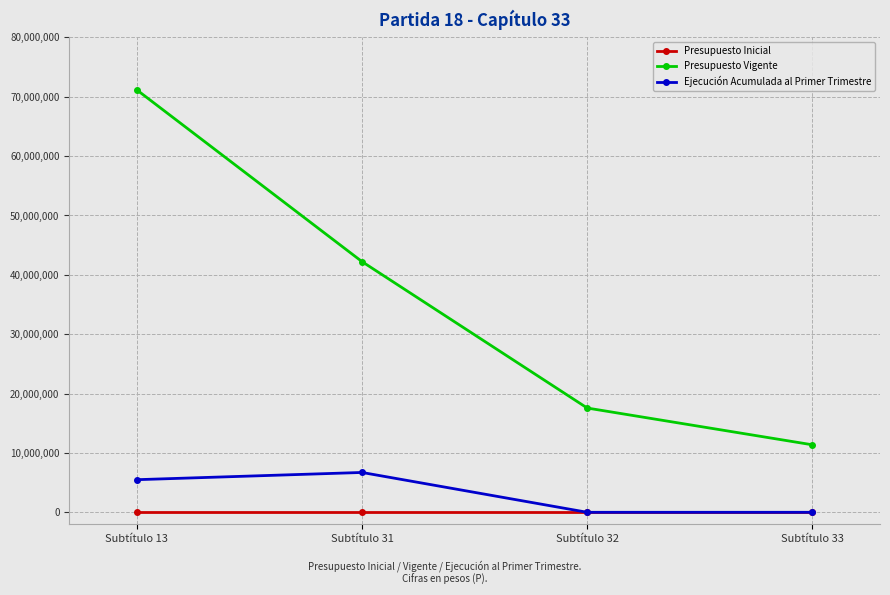

Which series has the largest total across all categories?

Presupuesto Vigente